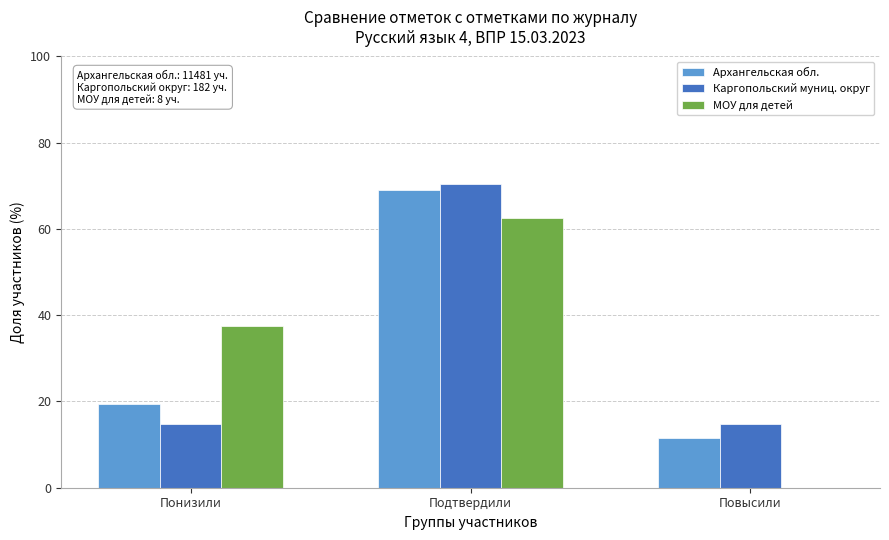

Reading right to left, list all the values displayed in this chart.

Архангельская обл.: Повысили=11.6	Подтвердили=69.0	Понизили=19.4
Каргопольский муниц. округ: Повысили=14.8	Подтвердили=70.3	Понизили=14.8
МОУ для детей: Повысили=0.0	Подтвердили=62.5	Понизили=37.5